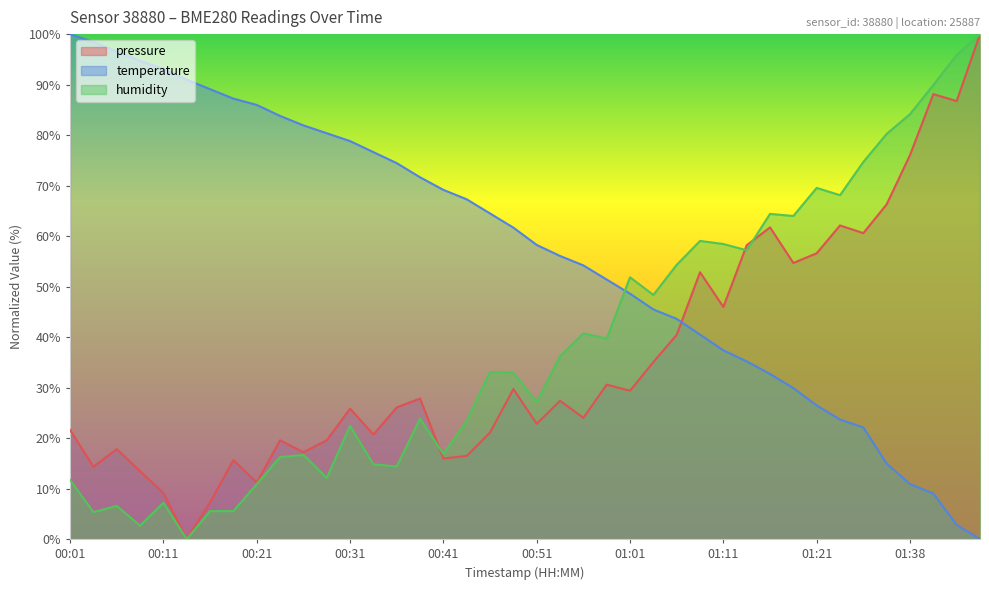

At how many categories does at least one series exceed 45?

40